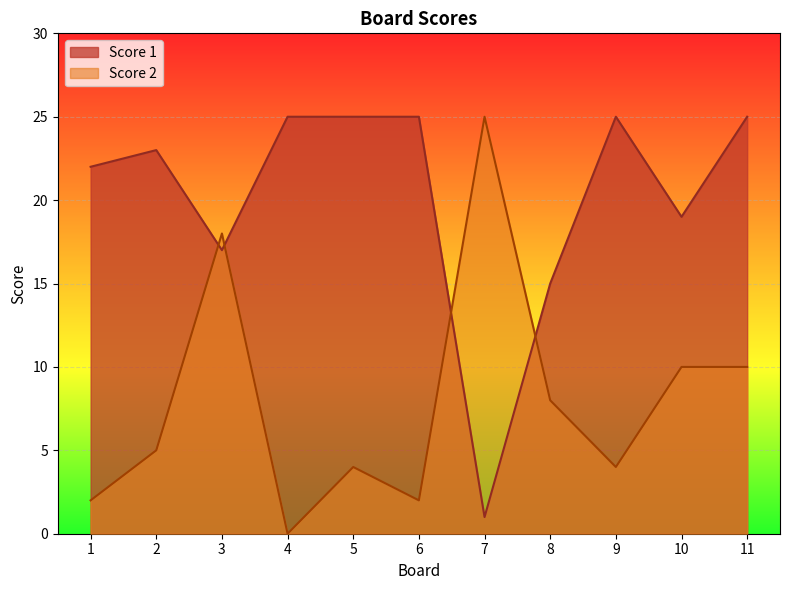

Which series has the widest spread of values?

Score 2